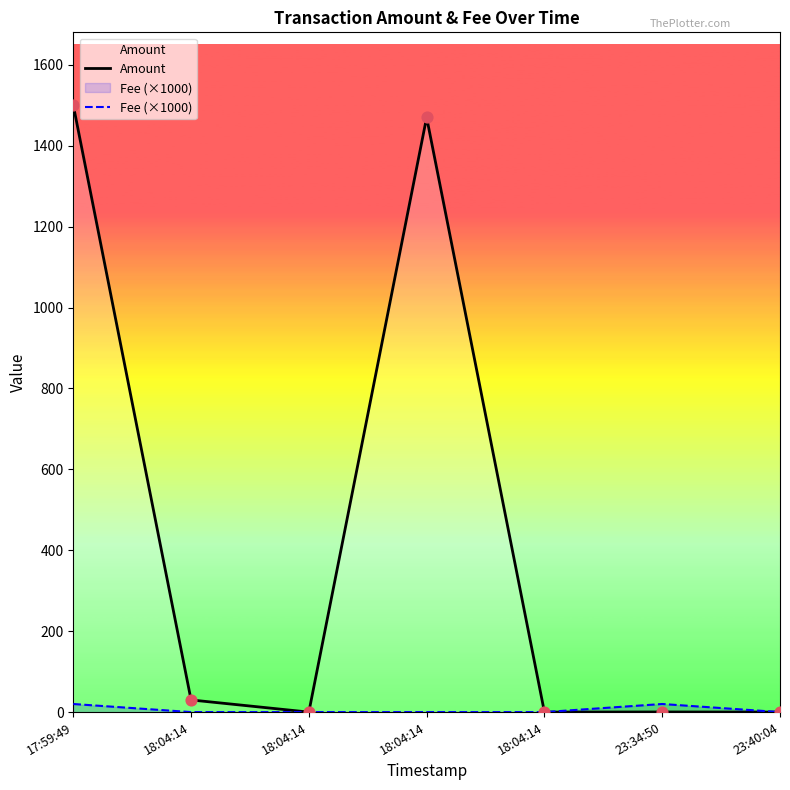

Which series has the largest Y range (max minus min)?

Amount